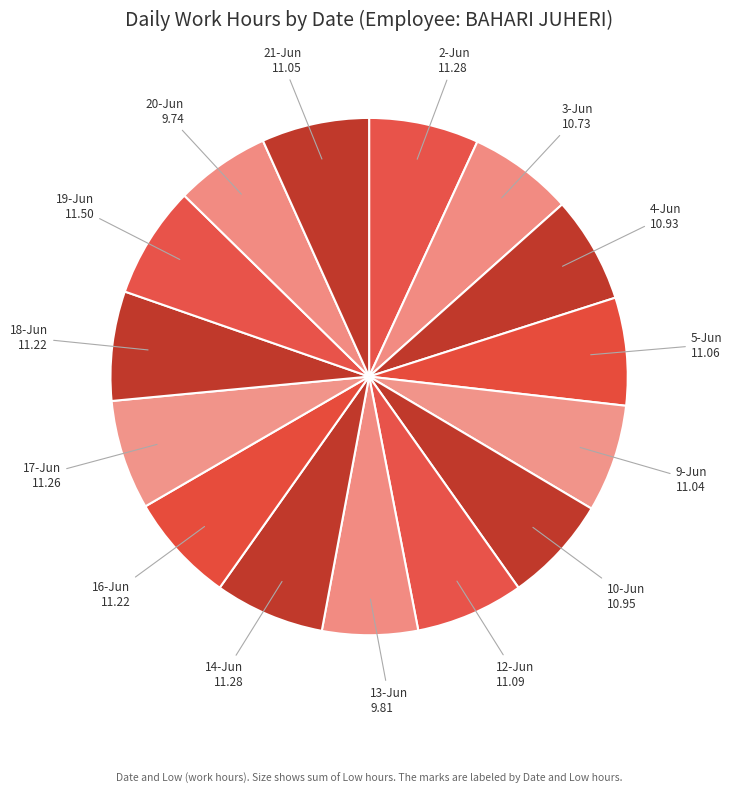

Is 19-Jun the majority of the pie?

No